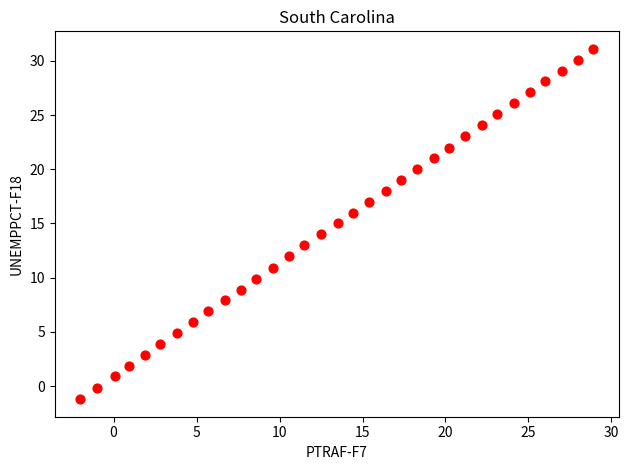

What is the range of Y values (max minus min)?

32.3